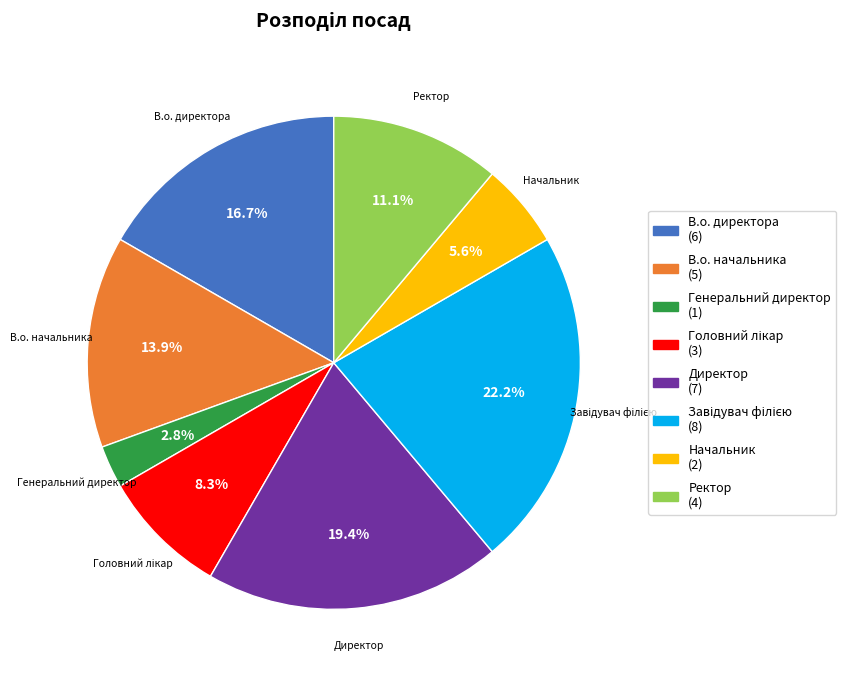

Is it true that Генеральний директор is 3% of the pie?

True